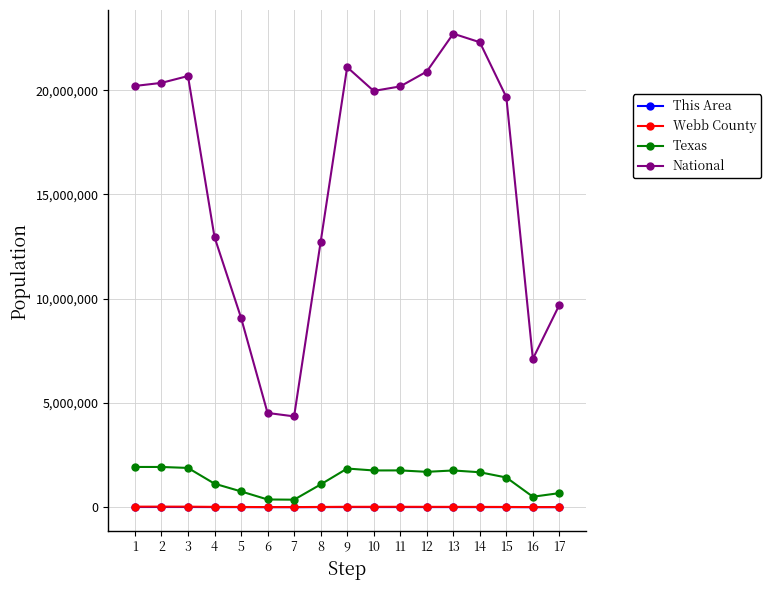

Which series has the largest total across all categories?

National